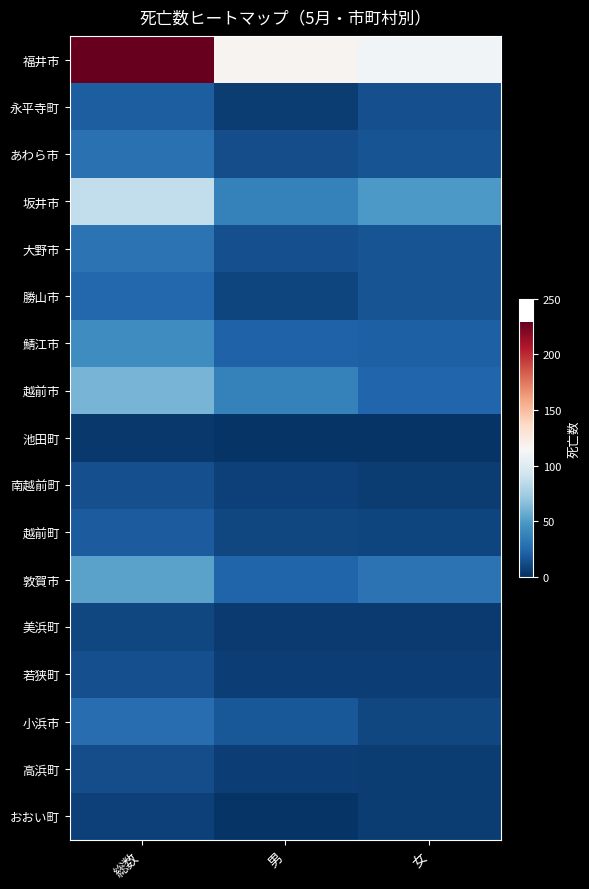

At which category does the chart reach its peak across all series?

総数